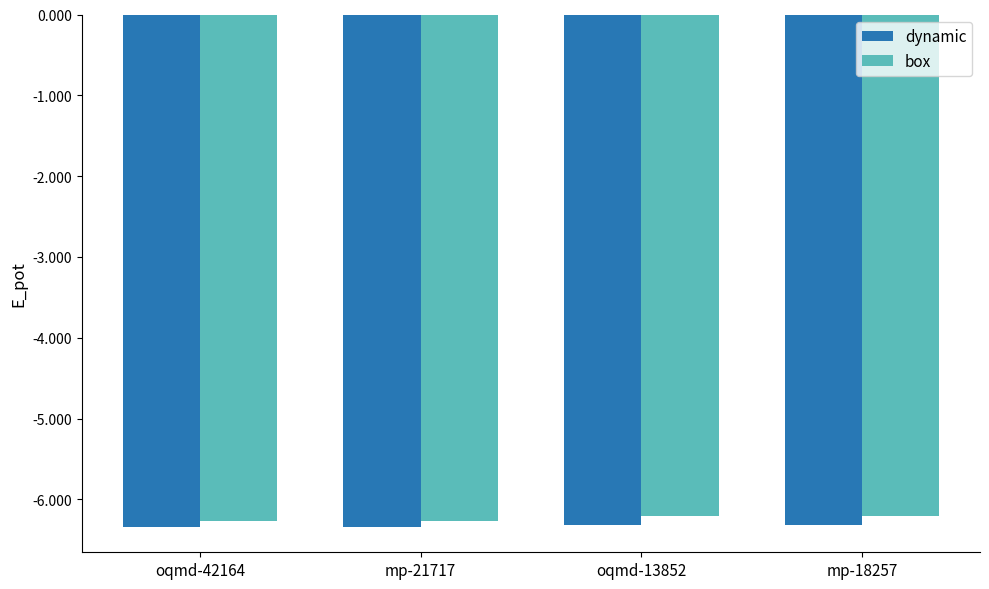

Rank the series by their maximum value, from highest to lowest.

box, dynamic